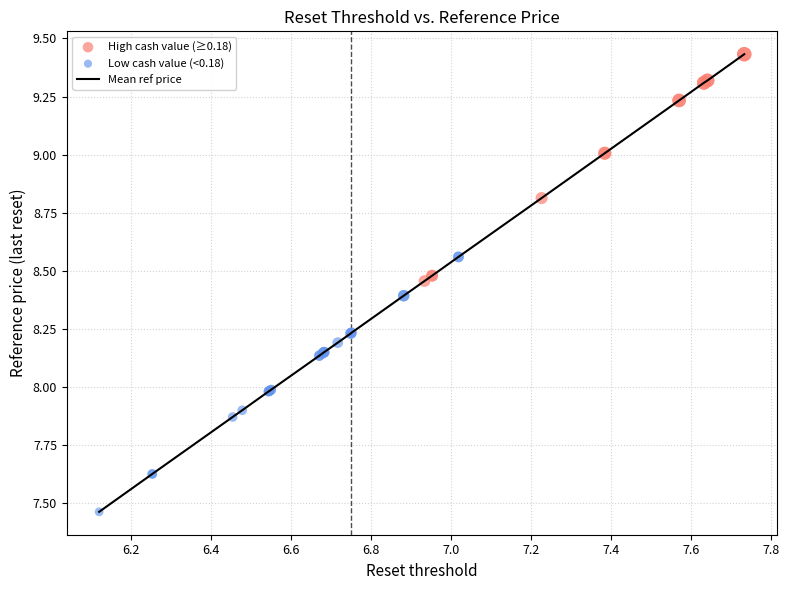

What is the difference between the maximum and minimum values?

2.0